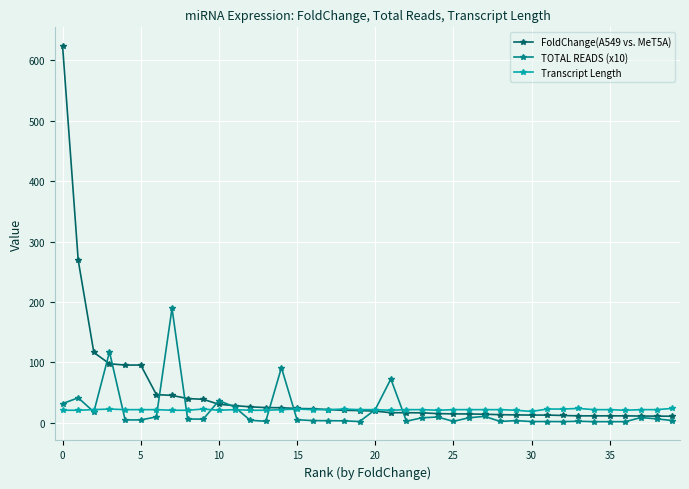

Which series has the largest range (max minus min)?

FoldChange(A549 vs. MeT5A)